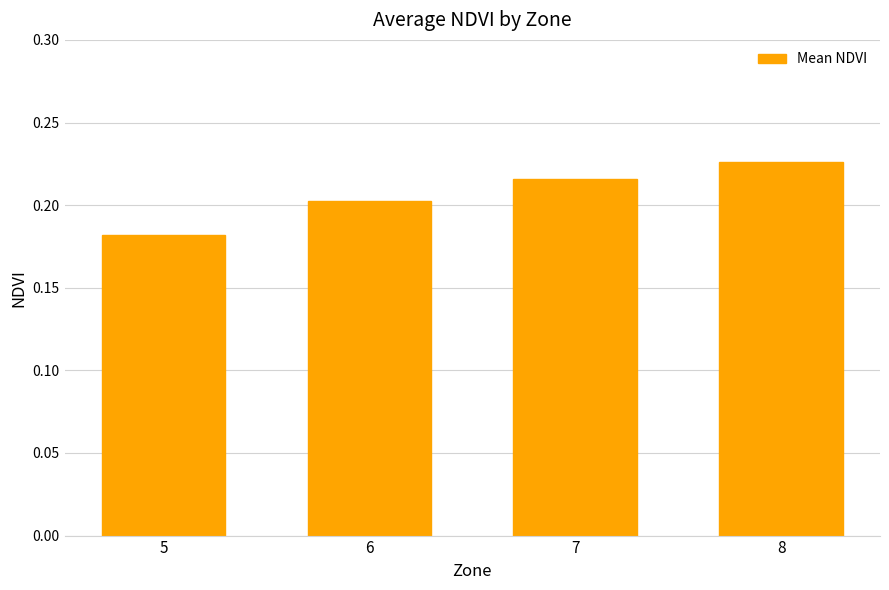

The value at 6 is 0.1. True or false?

False